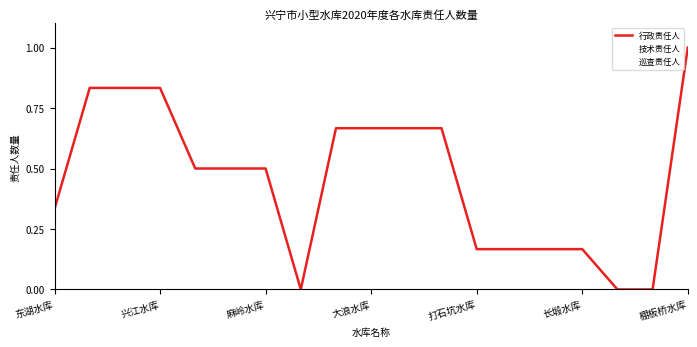

Is this an area chart (filled region under the line)?

No